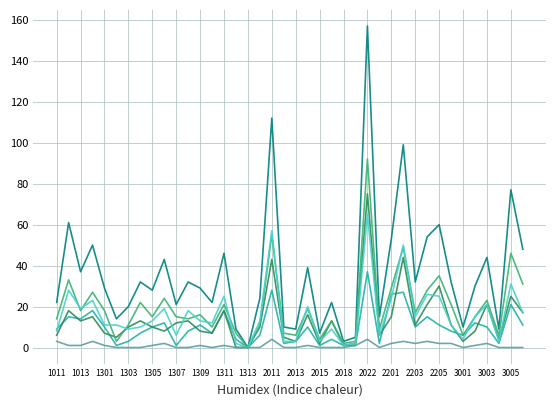

Does the chart have visible grid lines?

Yes